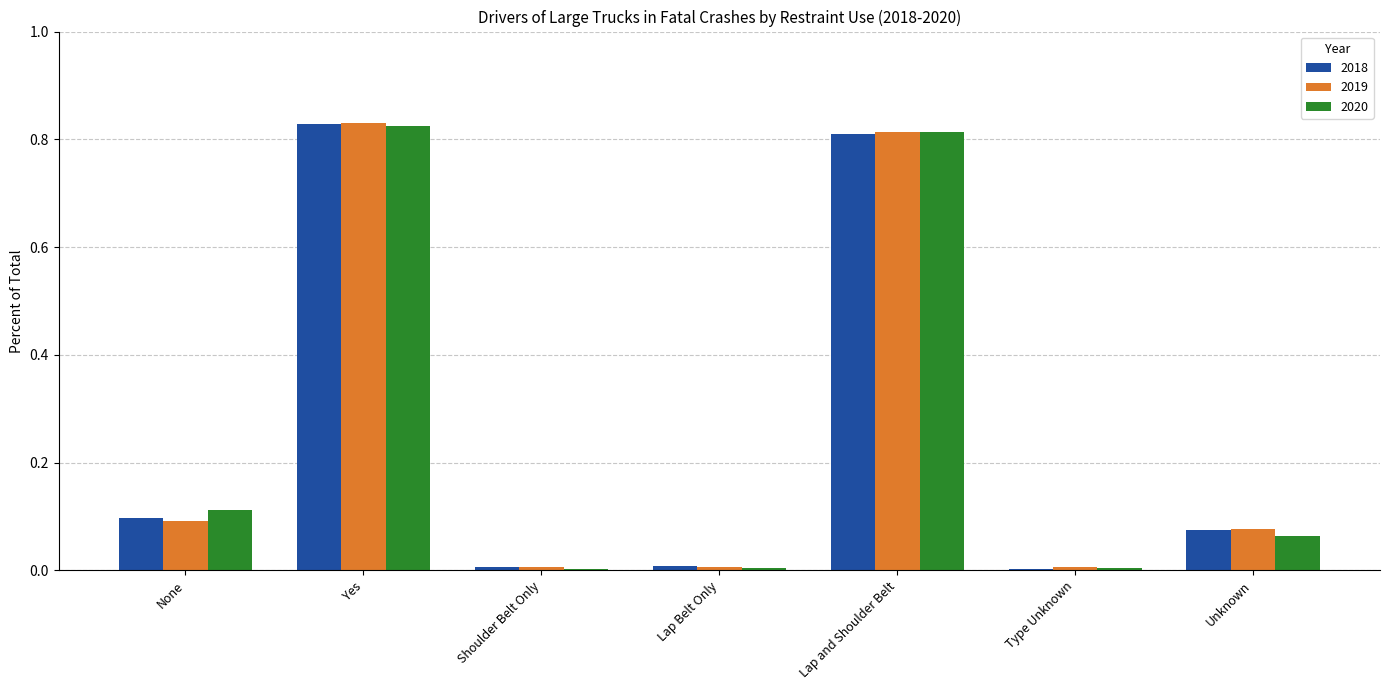

Between Lap Belt Only and Lap and Shoulder Belt, which series saw the biggest shift?

2019